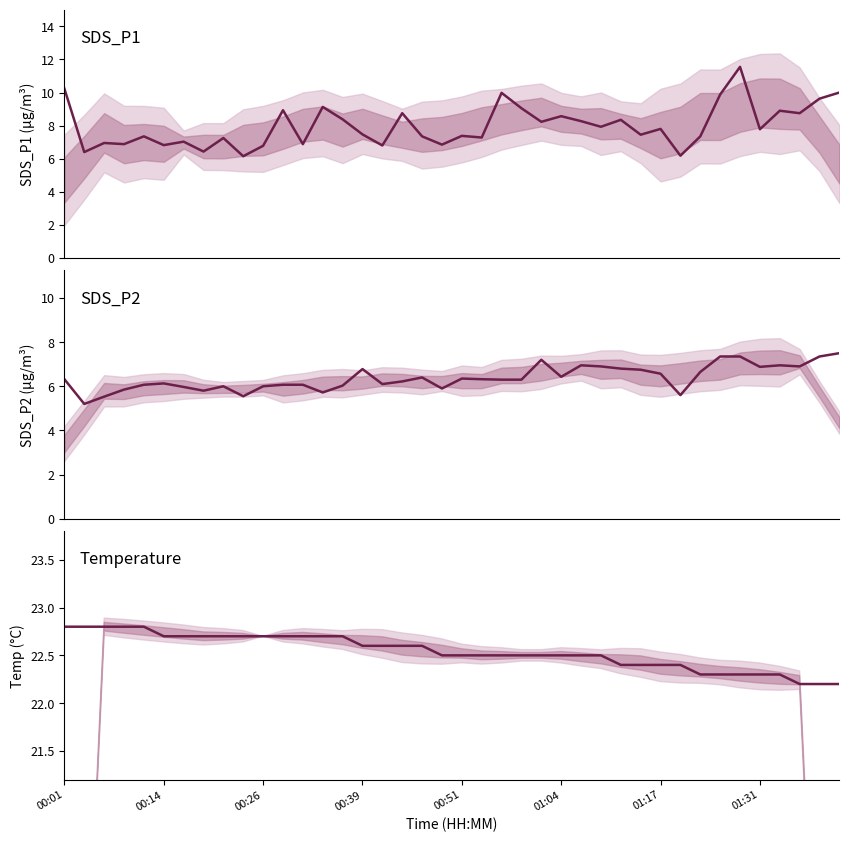

How many data points in SDS_P2 are less than 6?

9